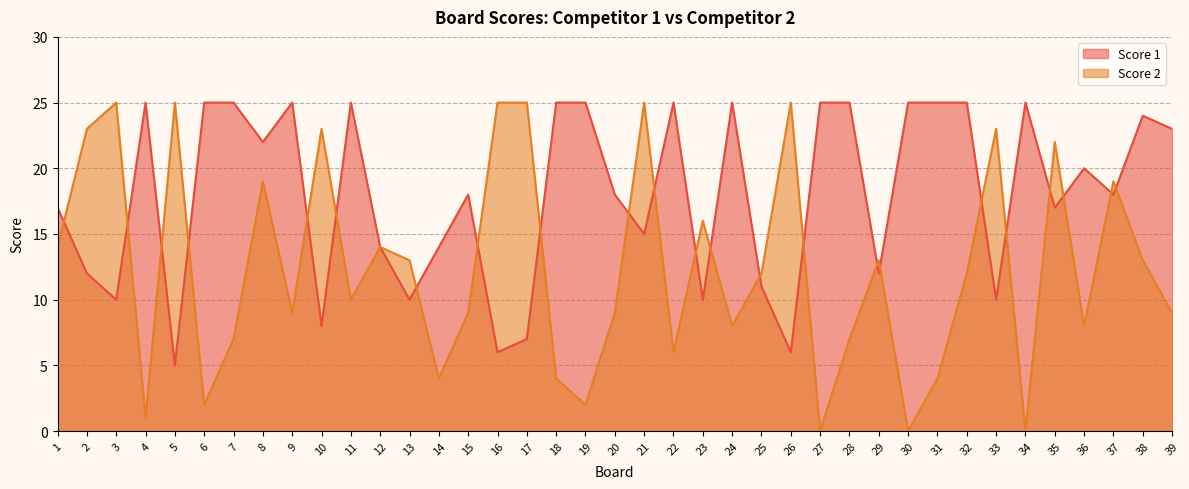

Reading left to right, what are all the values shown in this chart?

Score 1: 1=17	2=12	3=10	4=25	5=5	6=25	7=25	8=22	9=25	10=8	11=25	12=14	13=10	14=14	15=18	16=6	17=7	18=25	19=25	20=18	21=15	22=25	23=10	24=25	25=11	26=6	27=25	28=25	29=12	30=25	31=25	32=25	33=10	34=25	35=17	36=20	37=18	38=24	39=23
Score 2: 1=14	2=23	3=25	4=1	5=25	6=2	7=7	8=19	9=9	10=23	11=10	12=14	13=13	14=4	15=9	16=25	17=25	18=4	19=2	20=9	21=25	22=6	23=16	24=8	25=12	26=25	27=0	28=7	29=13	30=0	31=4	32=12	33=23	34=0	35=22	36=8	37=19	38=13	39=9